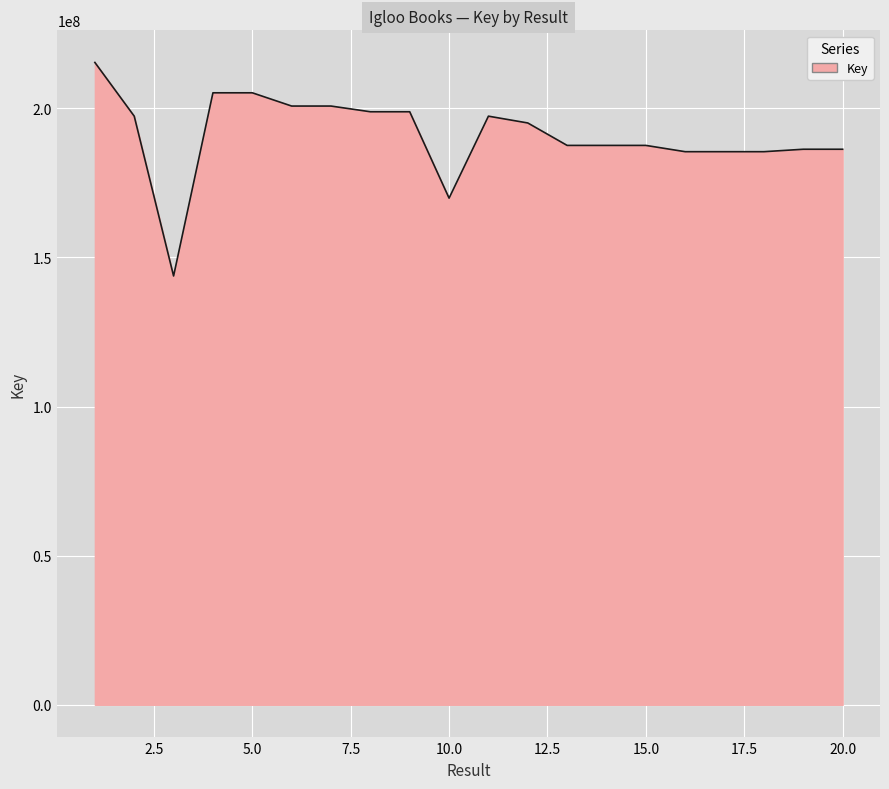

What is the difference between the maximum and minimum values?

71605179